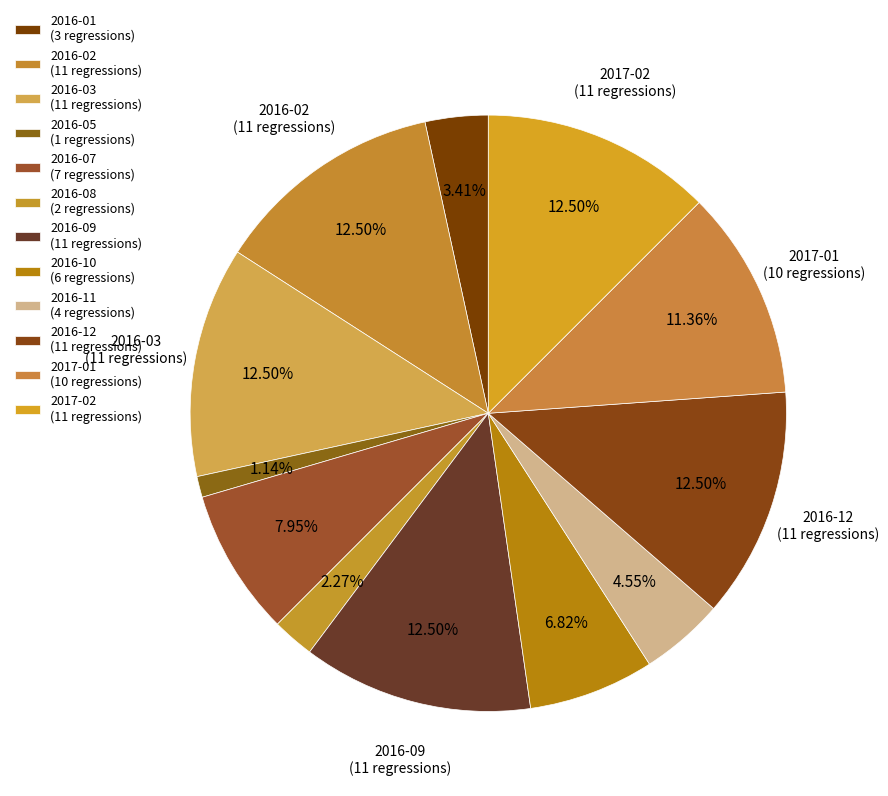

The 2016-01 slice represents 3% of the pie. True or false?

True